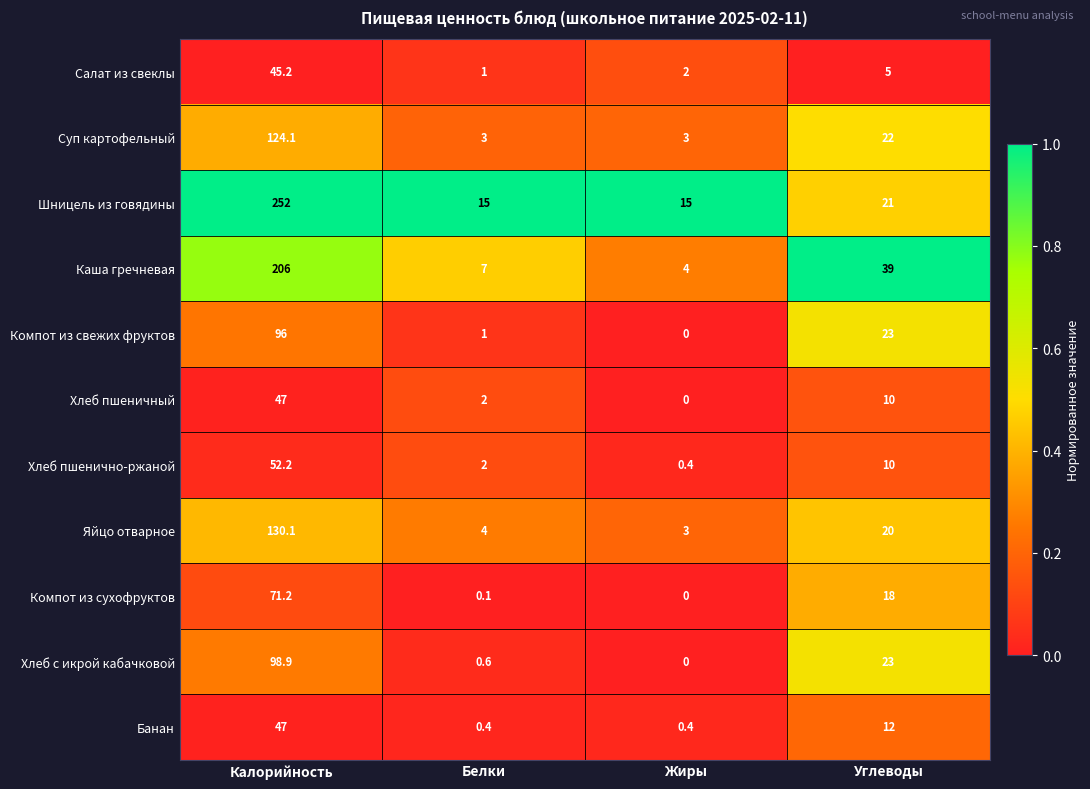

How many values in the Яйцо отварное series are below 20?

2